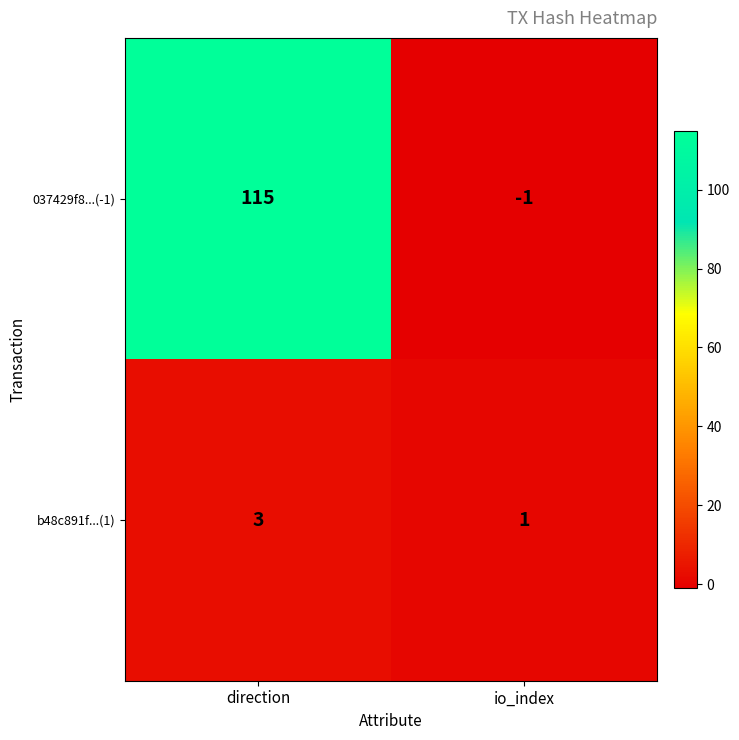

What is the spread (max minus min) of values at io_index?

2